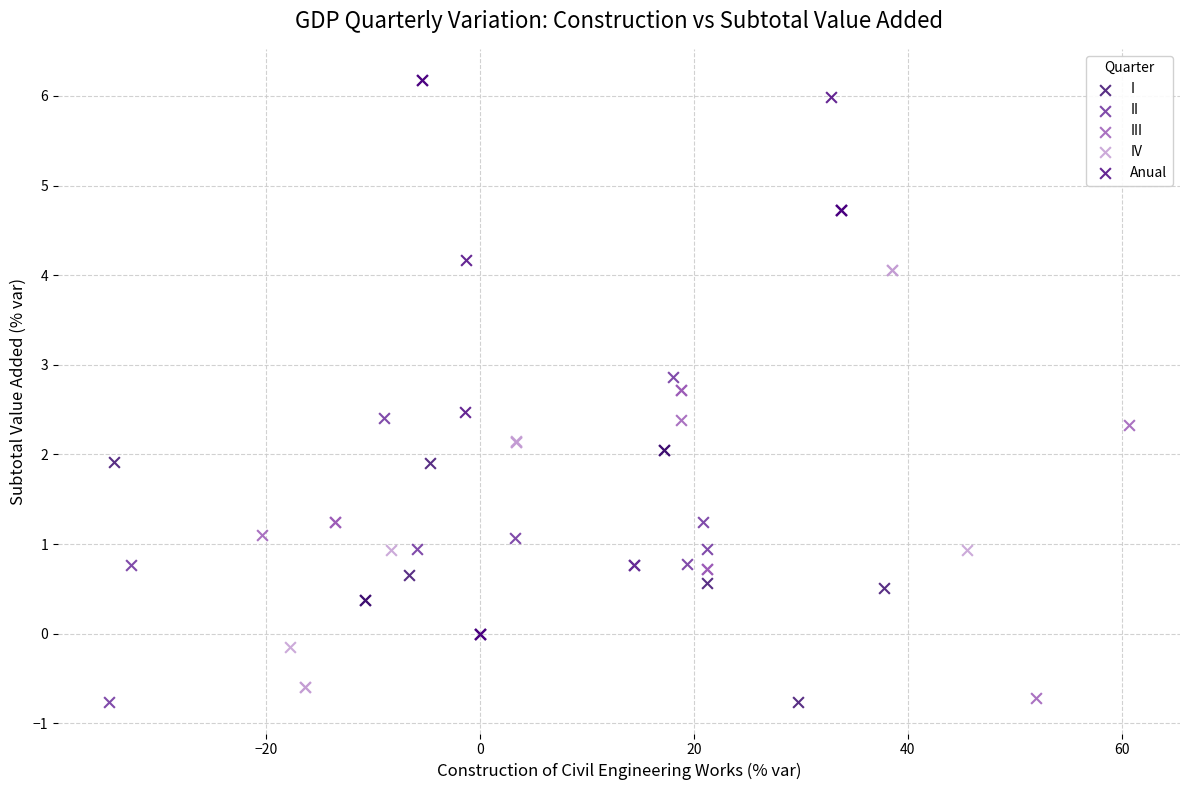

Which series has the largest Y range (max minus min)?

Anual